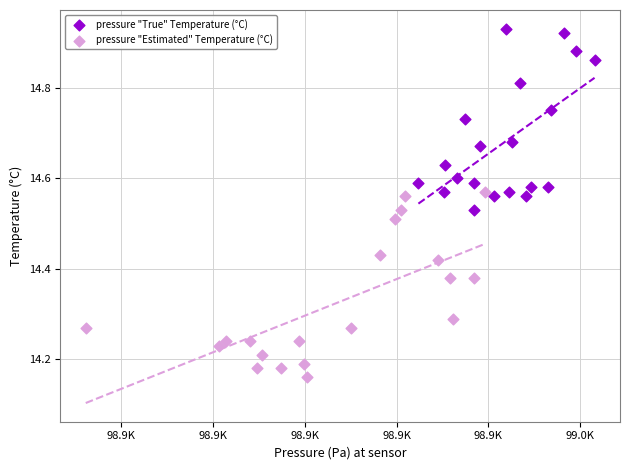

Which series reaches the maximum Y coordinate?

pressure "True" Temperature (°C)